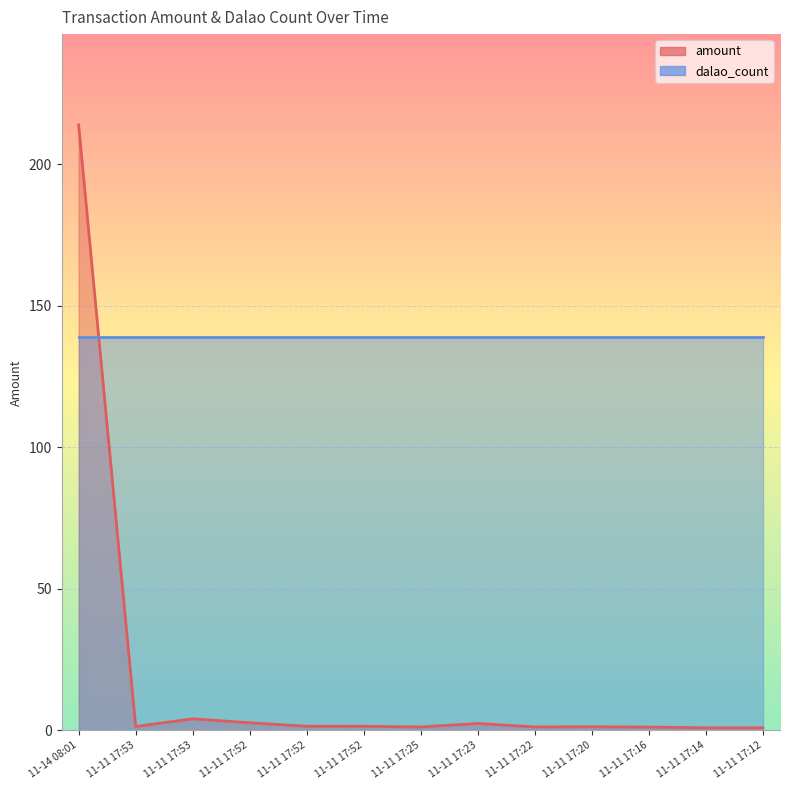

What is the label of the 1st point from the left?

11-14 08:01